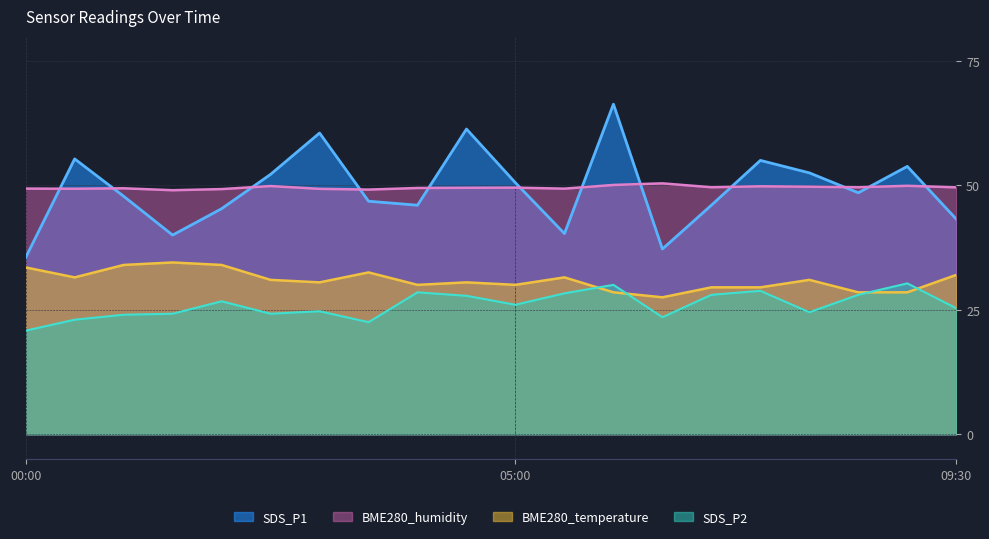

Reading right to left, transcribe all the data shown in this chart.

SDS_P1: 09:30=43.2	09:00=53.8	08:30=48.5	08:00=52.5	07:30=55.0	07:00=46.0	06:30=37.2	06:00=66.3	05:30=40.3	05:00=50.5	04:30=61.3	04:00=46.0	03:30=46.8	03:00=60.5	02:30=52.2	02:00=45.3	01:30=40.0	01:00=47.8	00:30=55.3	00:00=35.5
SDS_P2: 09:30=25.3	09:00=30.3	08:30=28.0	08:00=24.5	07:30=28.8	07:00=28.0	06:30=23.5	06:00=30.0	05:30=28.3	05:00=26.0	04:30=27.8	04:00=28.5	03:30=22.5	03:00=24.7	02:30=24.2	02:00=26.7	01:30=24.2	01:00=24.0	00:30=23.0	00:00=20.8
BME280_temperature: 09:30=32.0	09:00=28.5	08:30=28.5	08:00=31.0	07:30=29.5	07:00=29.5	06:30=27.5	06:00=28.5	05:30=31.5	05:00=30.0	04:30=30.5	04:00=30.0	03:30=32.5	03:00=30.5	02:30=31.0	02:00=34.0	01:30=34.5	01:00=34.0	00:30=31.5	00:00=33.5
BME280_humidity: 09:30=49.6	09:00=49.9	08:30=49.6	08:00=49.7	07:30=49.8	07:00=49.6	06:30=50.4	06:00=50.1	05:30=49.3	05:00=49.5	04:30=49.5	04:00=49.5	03:30=49.1	03:00=49.3	02:30=49.9	02:00=49.2	01:30=49.0	01:00=49.4	00:30=49.3	00:00=49.3